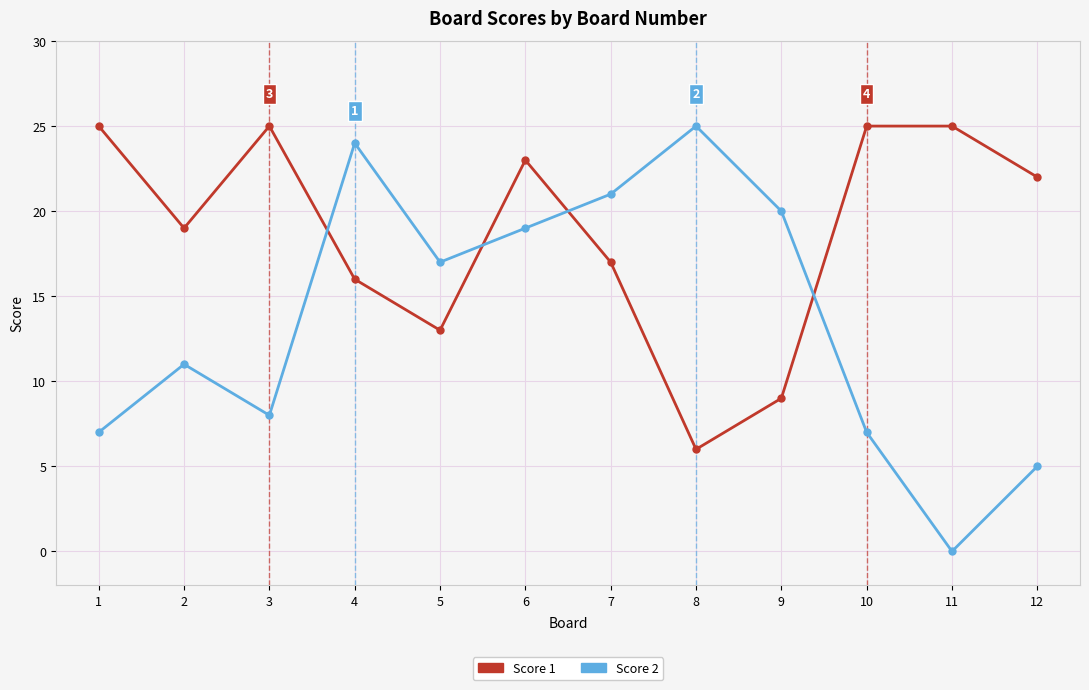

How many values in the Score 2 series are below 17?

6